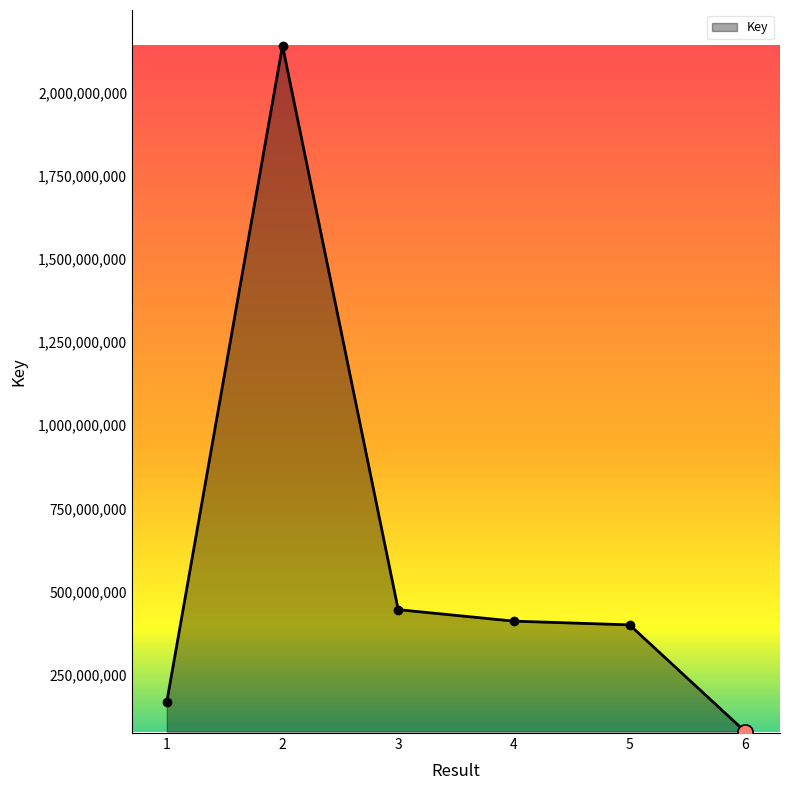

Between 2 and 3, which is larger?

2